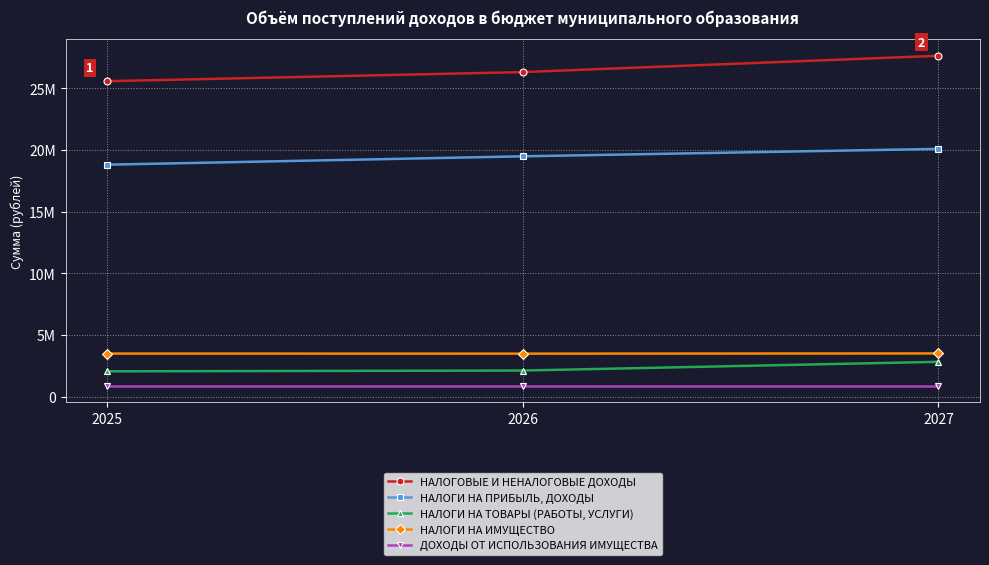

What is the maximum value shown in the chart?

27635000